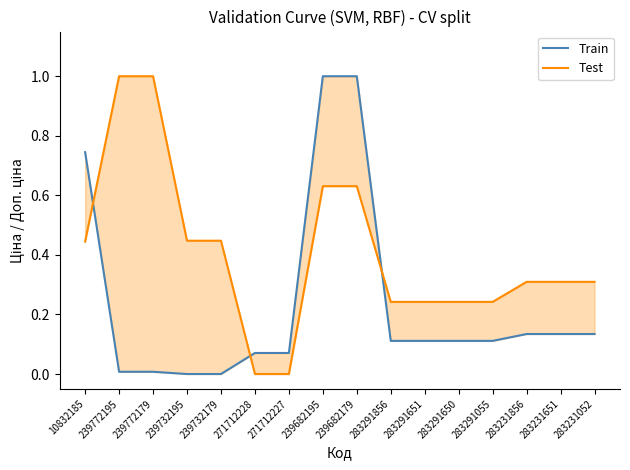

What position from the left is 10832185?

1